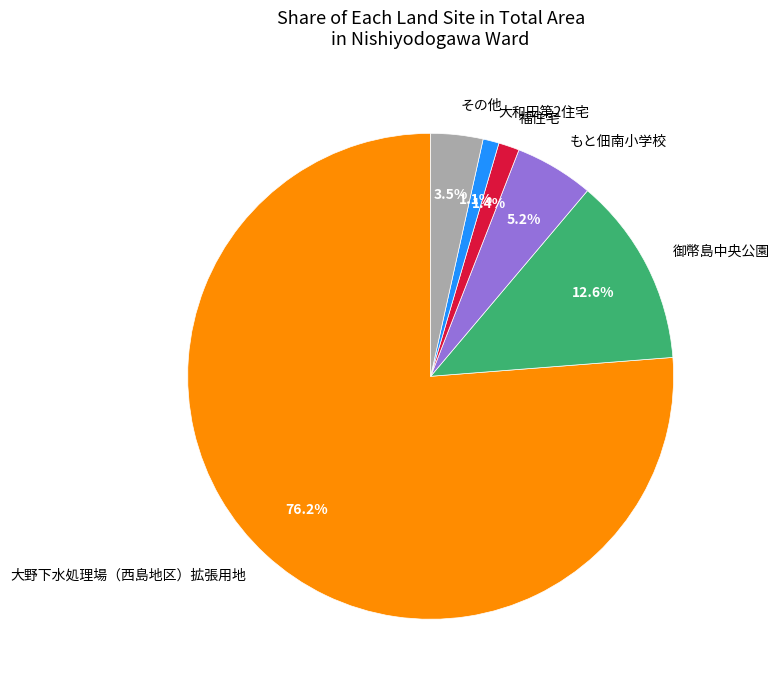

Which category has the biggest portion of the pie?

大野下水処理場（西島地区）拡張用地